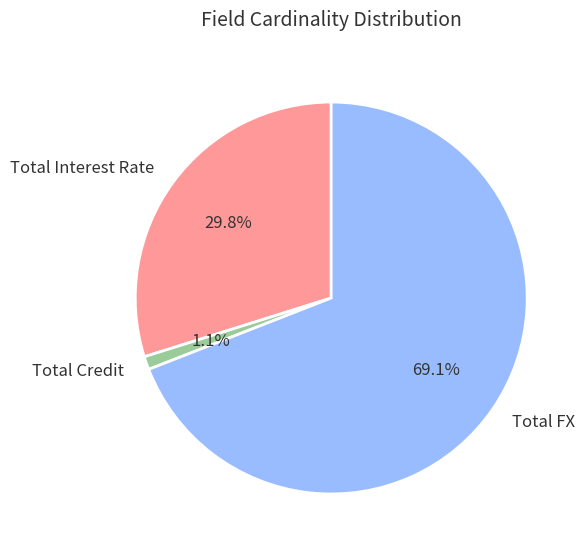

How many segments does this pie chart have?

3